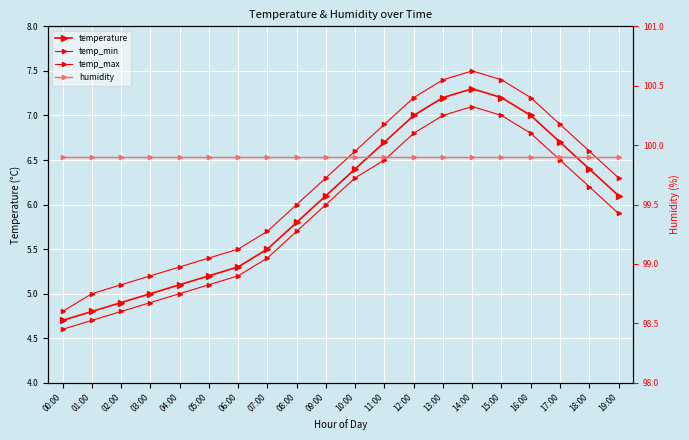

What position from the left is 14:00?

15